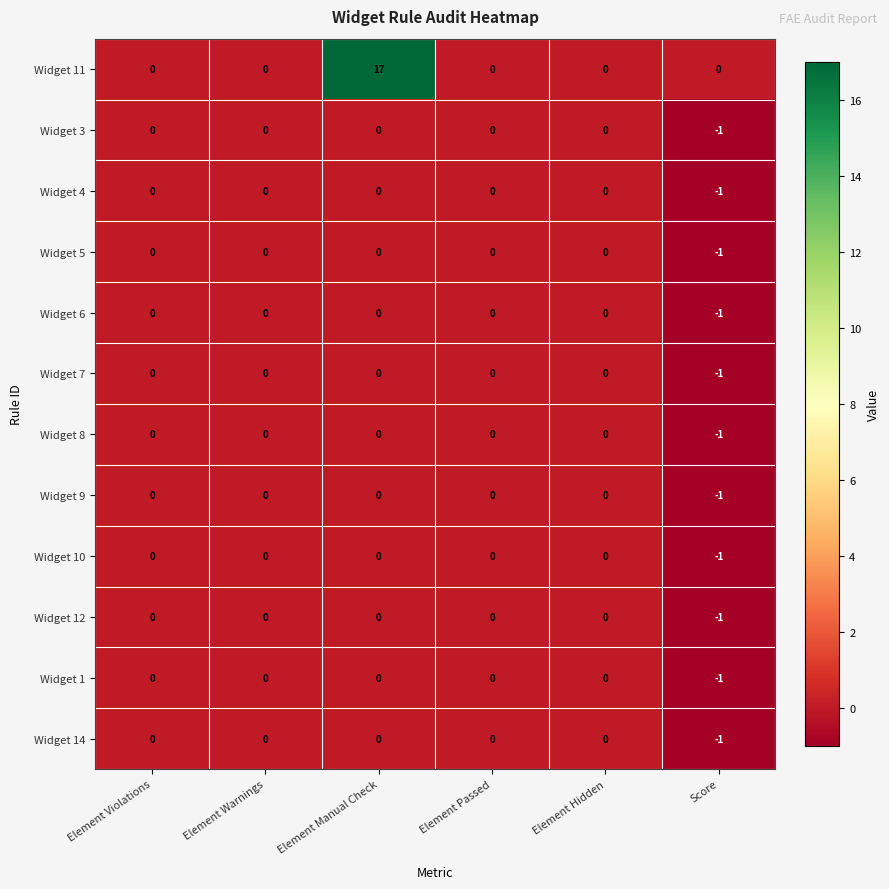

How many series are shown in this chart?

12